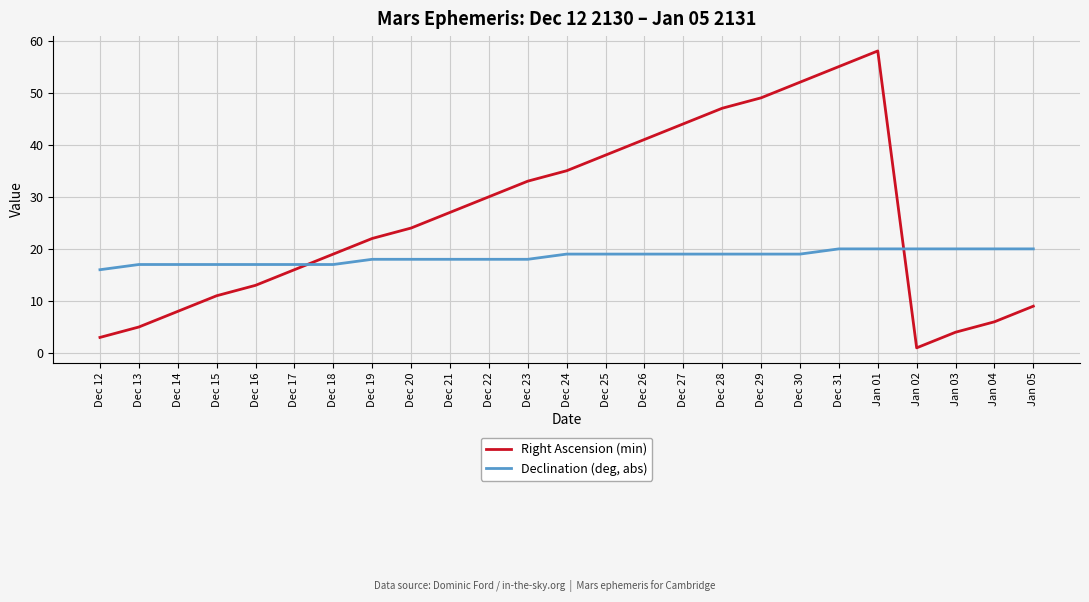

How many distinct data groups are displayed?

2